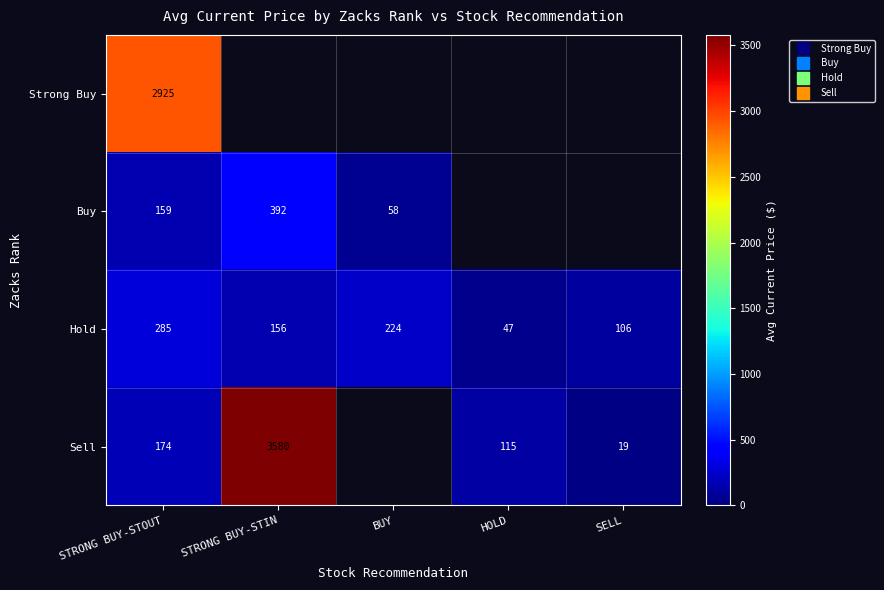

Between STRONG BUY-STIN and HOLD, which series saw the biggest shift?

Sell